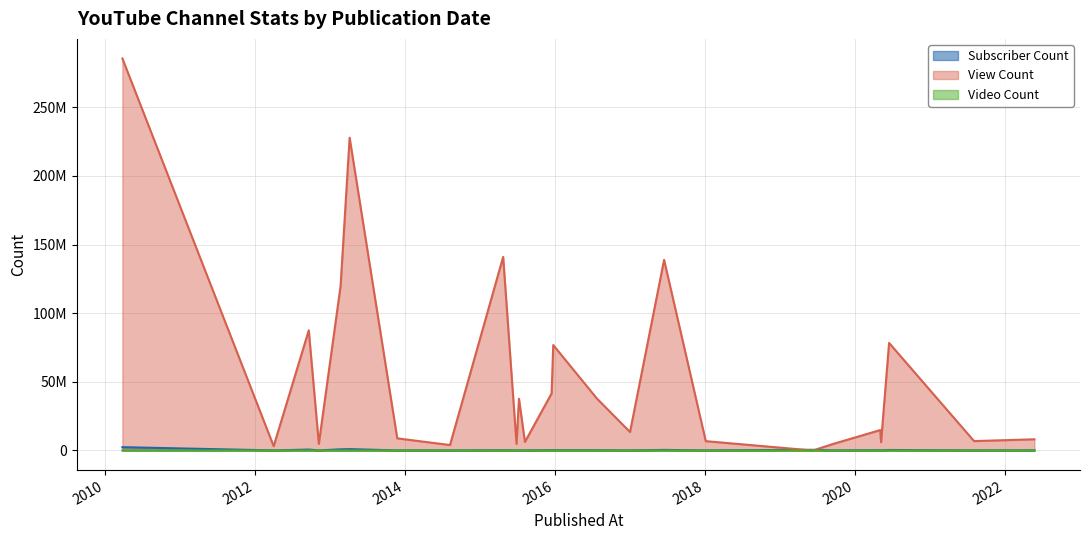

What position from the right is 2013-04-06?

20